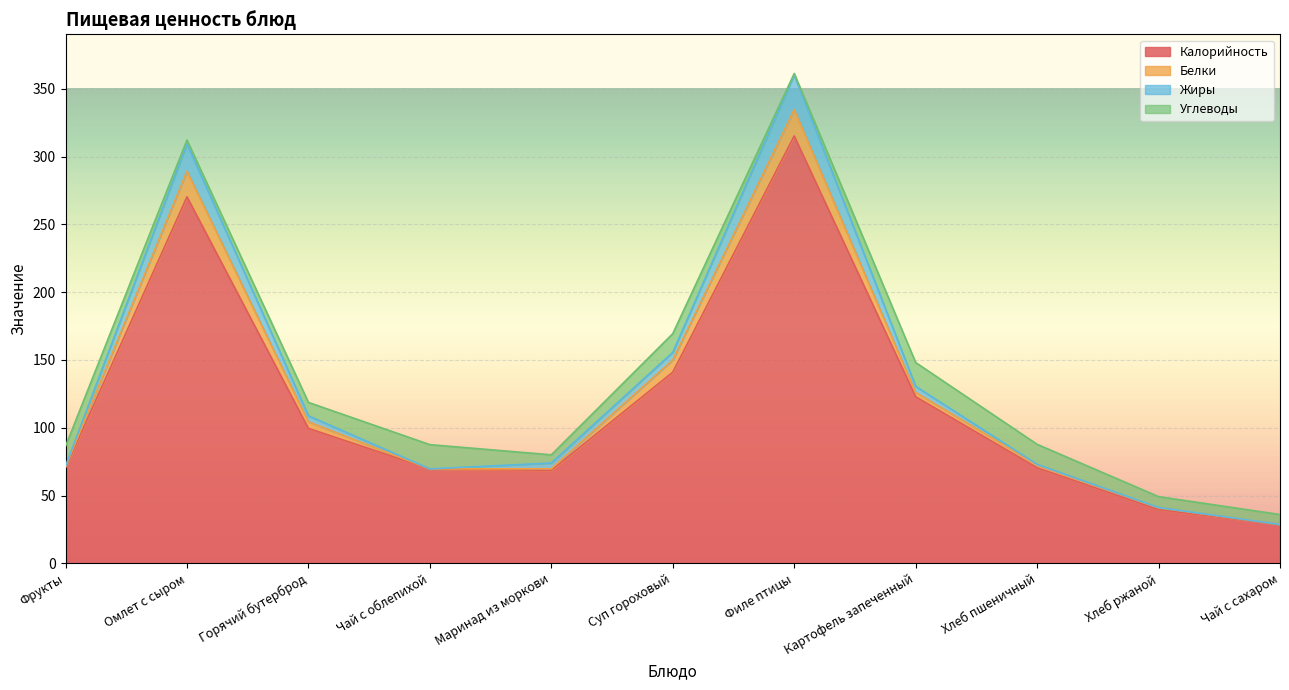

What is the label of the 7th point from the right?

Маринад из моркови